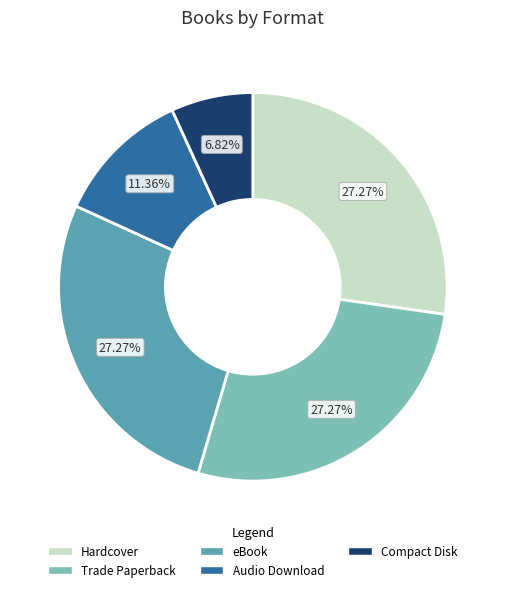

Count the number of slices in the pie.

5